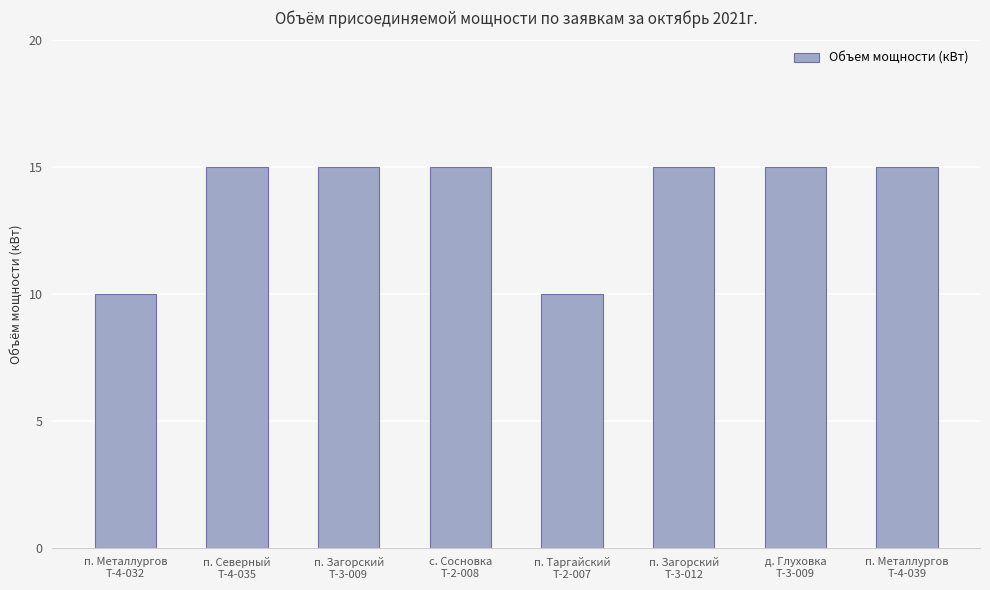

What is the difference between the maximum and second lowest values?

5